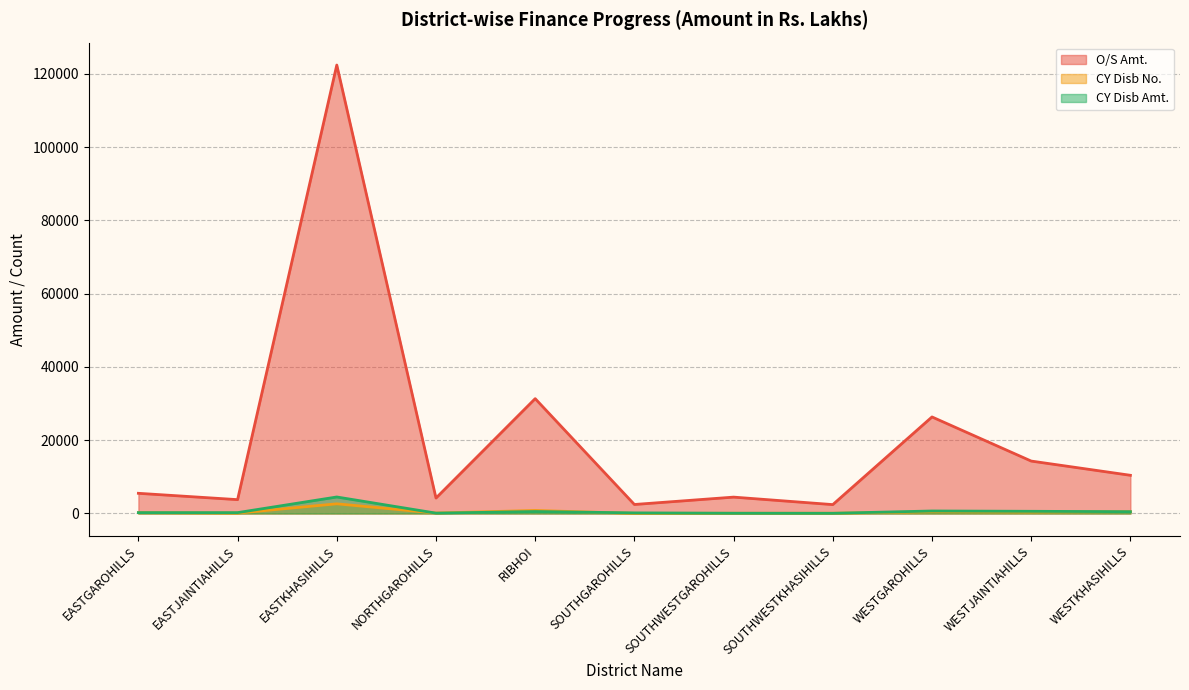

At how many categories does at least one series exceed 101864?

1